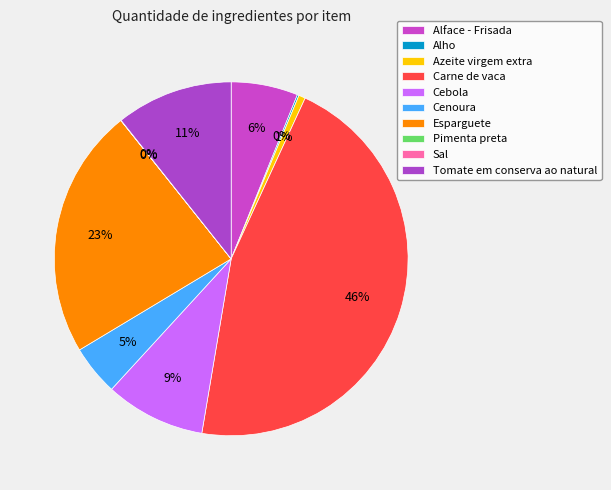

To the nearest percent, what is the combined percentage of Tomate em conserva ao natural and Cebola?

20%